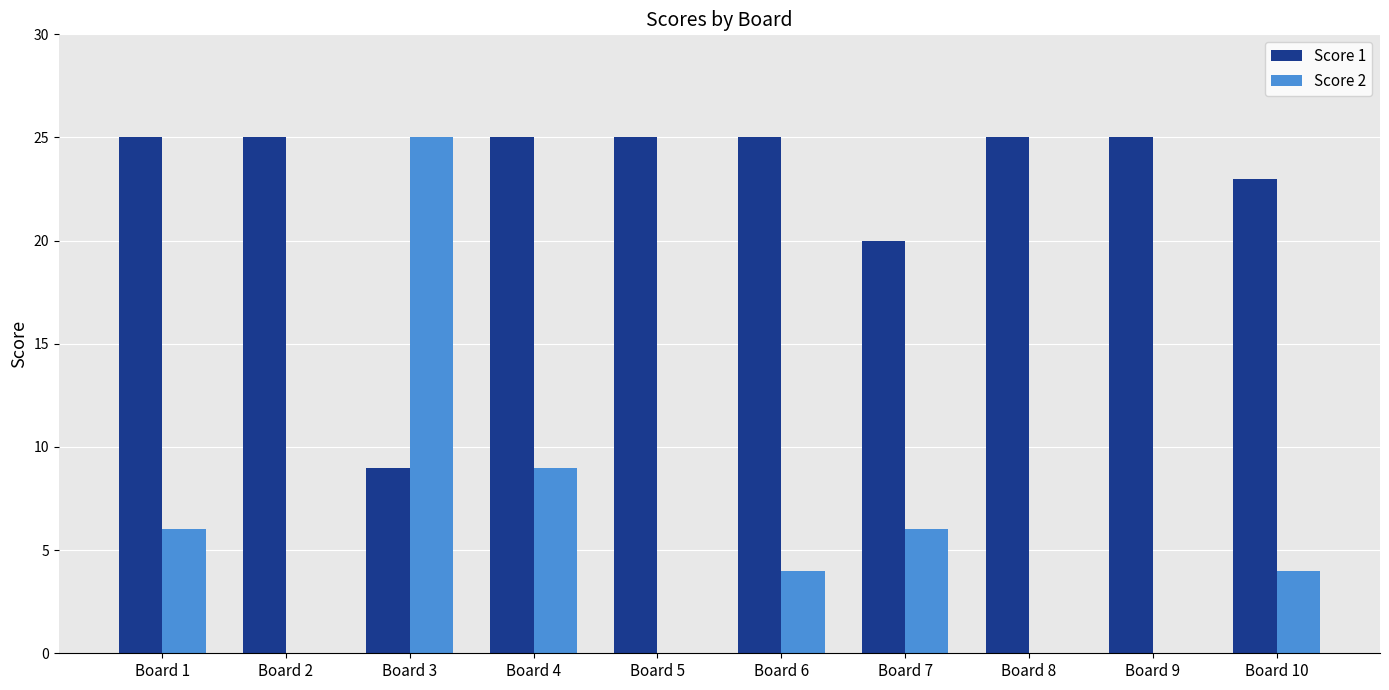

Are the bars grouped side by side (vs. stacked)?

Yes